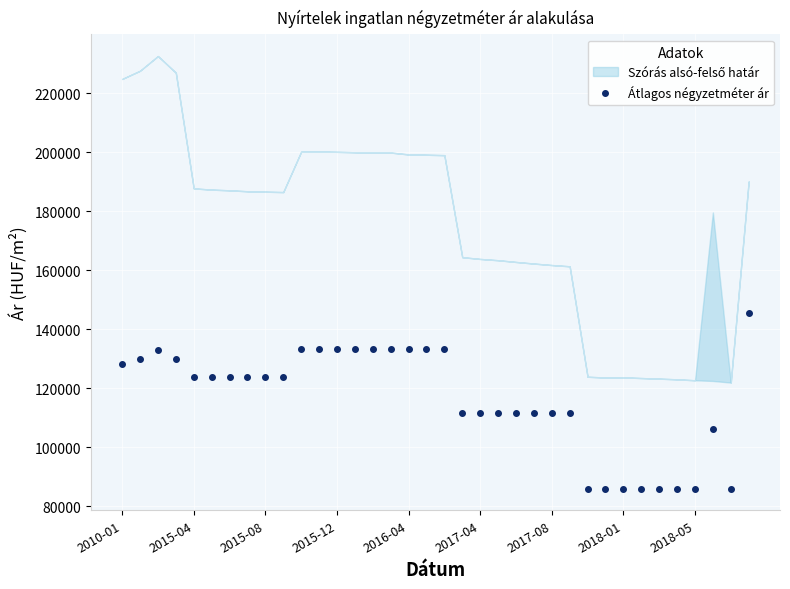

What is the minimum value for Átlagos négyzetméter ár?

85937